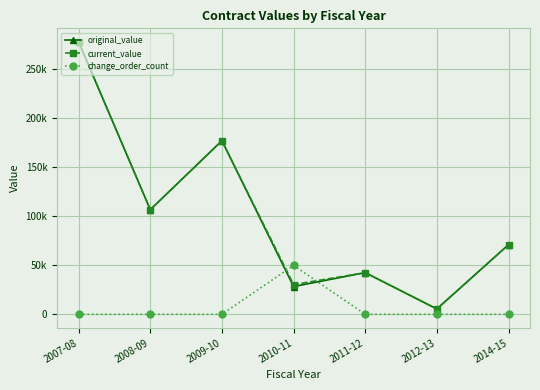

Between which two adjacent categories do change_order_count and current_value first intersect?

2009-10 and 2010-11